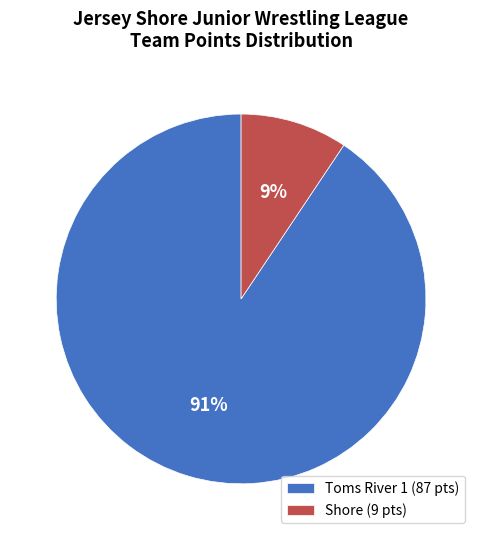

To the nearest percent, what portion does Shore represent?

9%